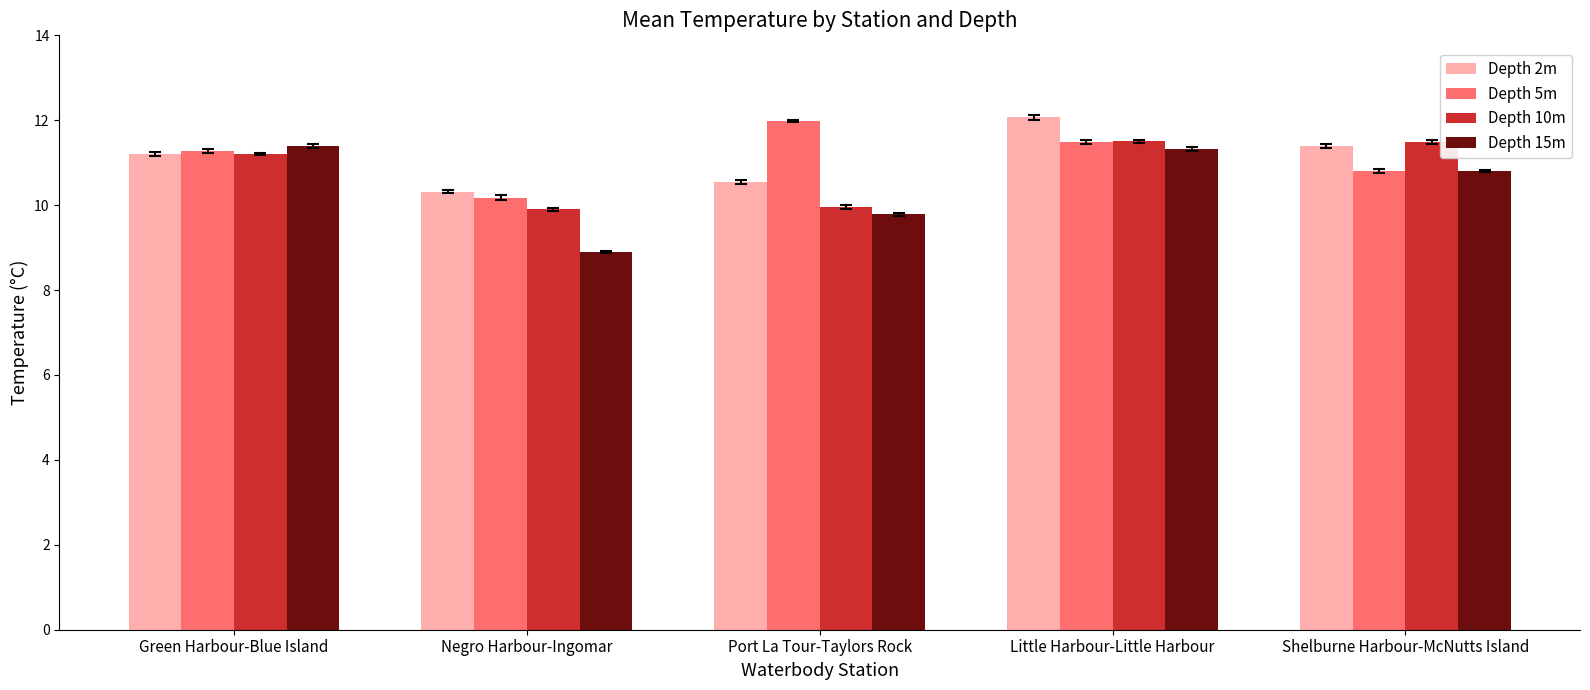

What position from the right is Green Harbour-Blue Island?

5